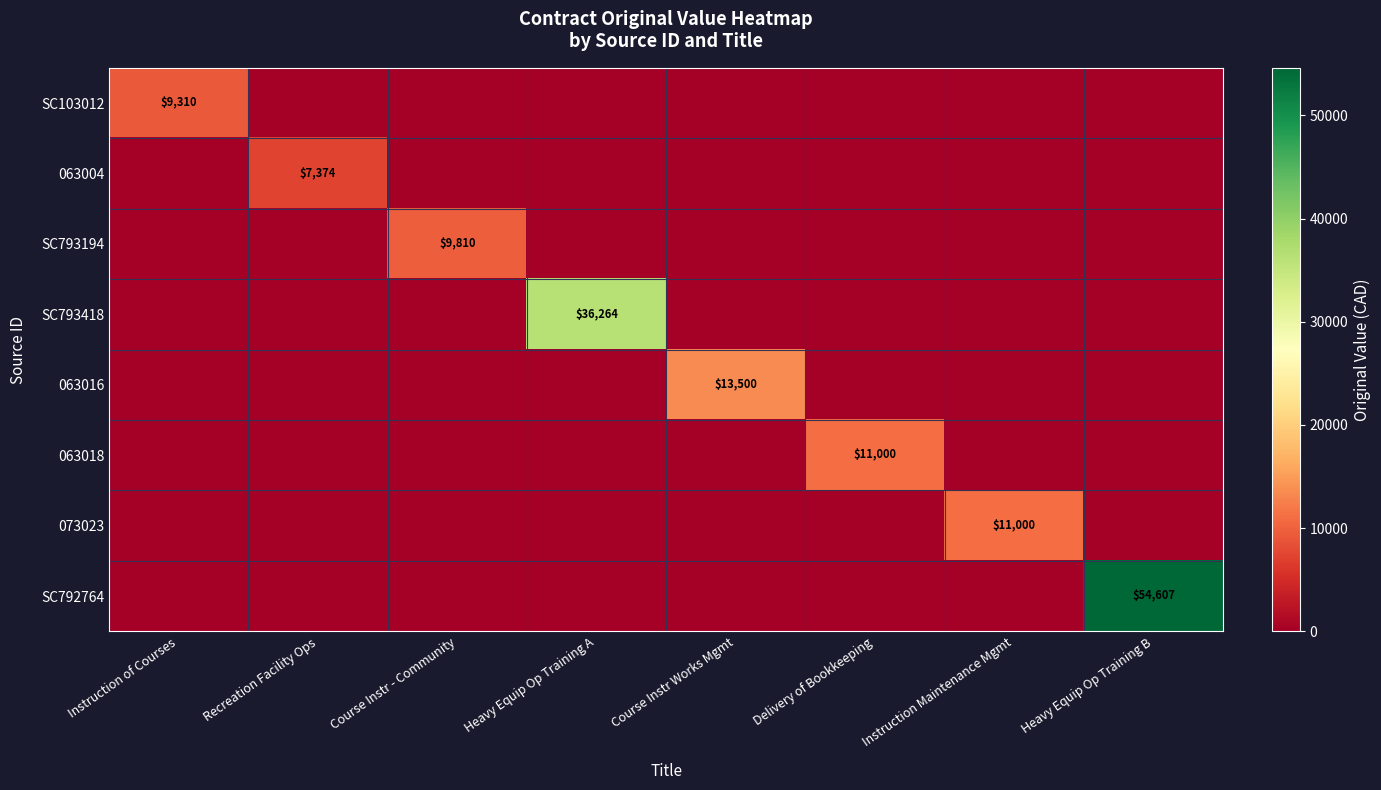

Is the value of 063016 at Course Instr Works Mgmt greater than the value of SC103012 at Instruction of Courses?

Yes